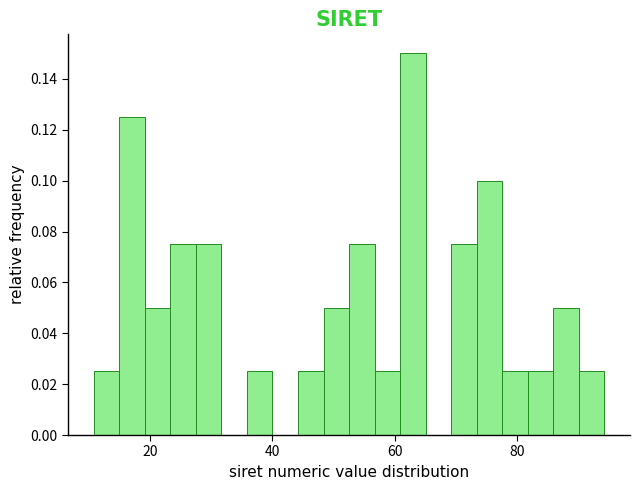

Read against the x-axis, roughly where is the centre of the tallest bar?

62